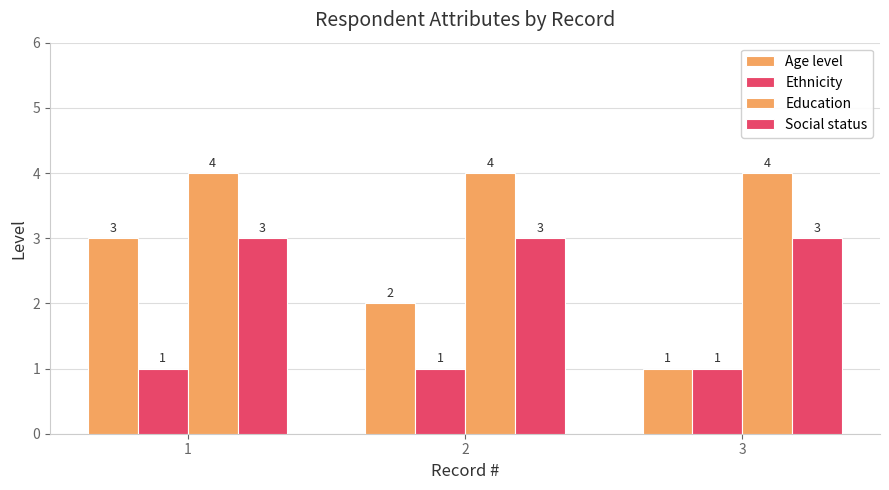

Between 3 and 1, which is larger?

1